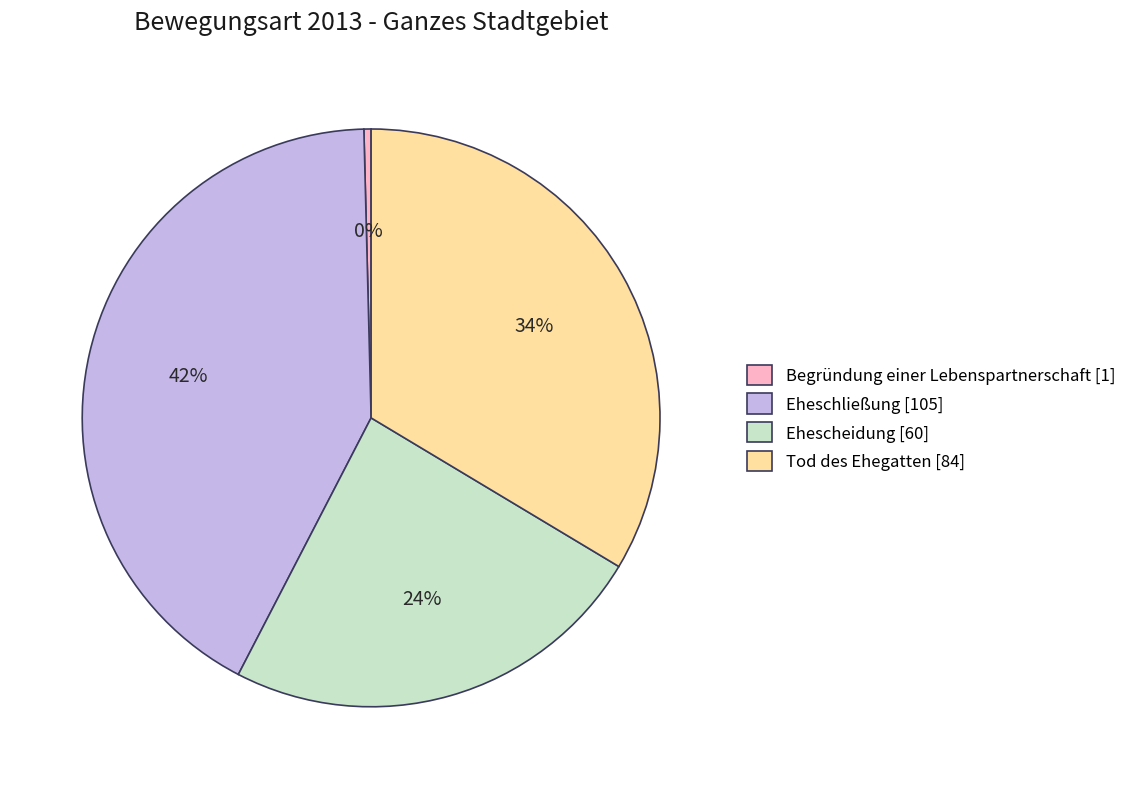

True or false: Begründung einer Lebenspartnerschaft accounts for 15% of the total.

False